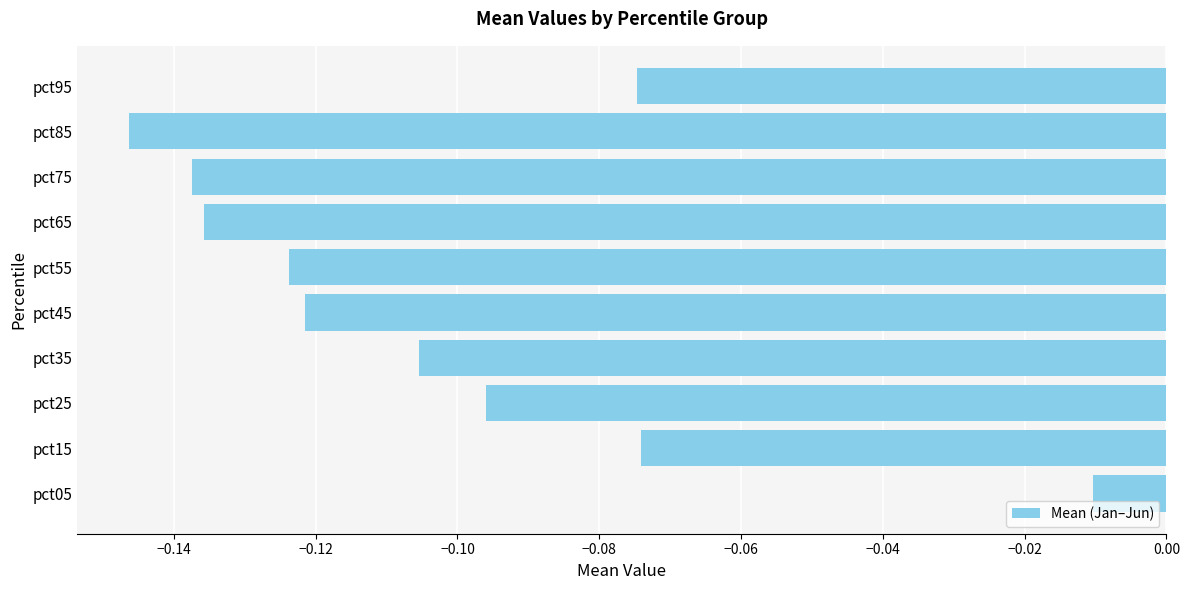

Are the bars horizontal?

Yes